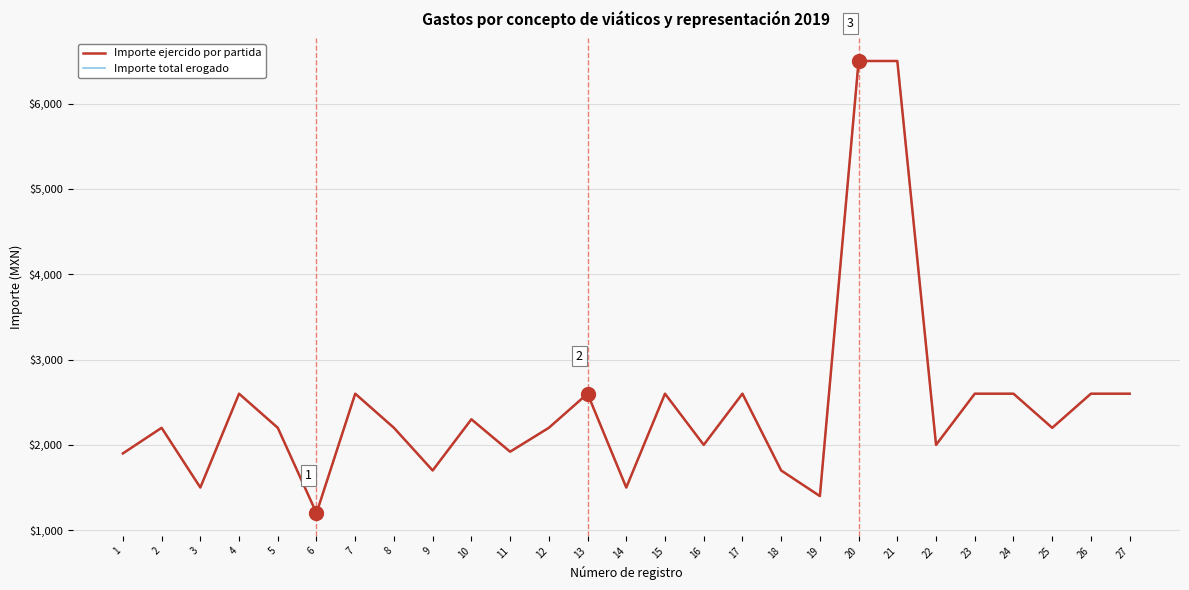

Is this an area chart (filled region under the line)?

No